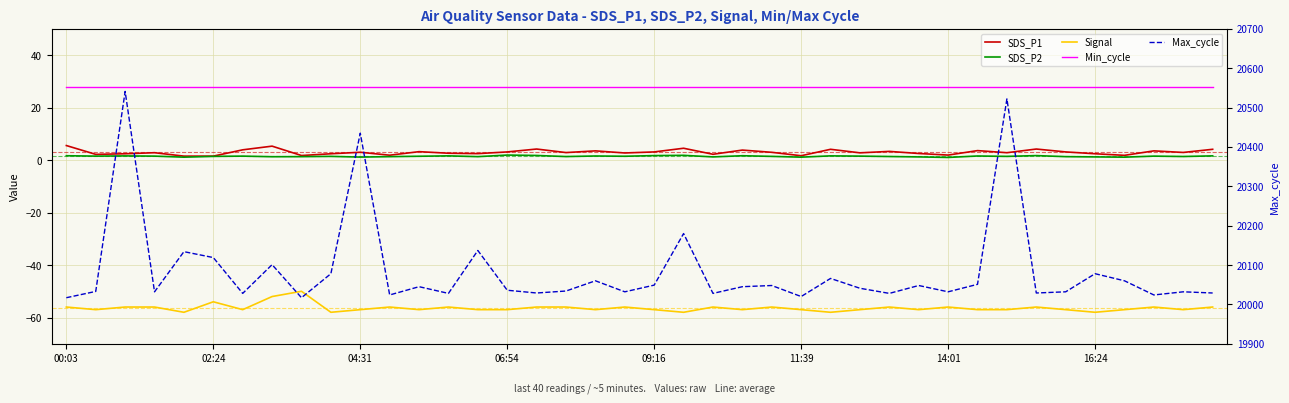

True or false: SDS_P2 and Min_cycle cross at least once.

False